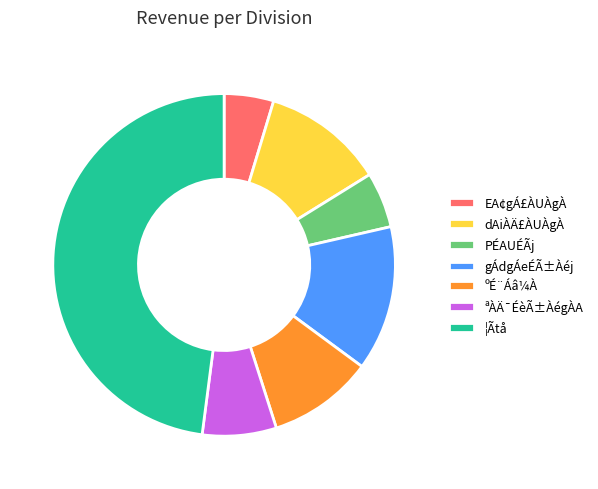

What is the largest slice in the pie chart?

¦Ãtå